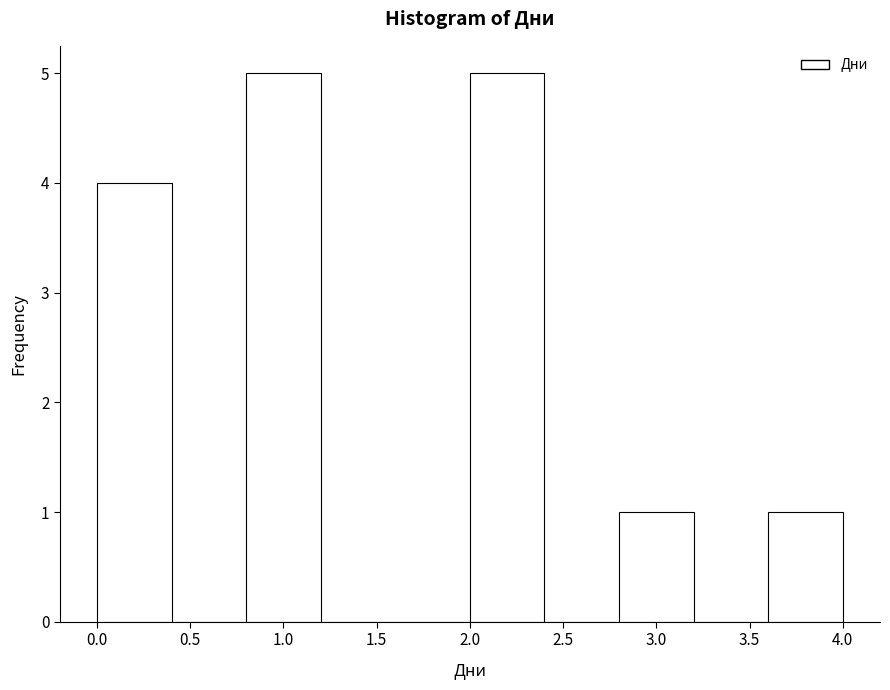

How tall is the bar that spans 2.0 to 2.4 on the x-axis? The values are not printed on the chart, so give them approximately, as read against the axis.

5